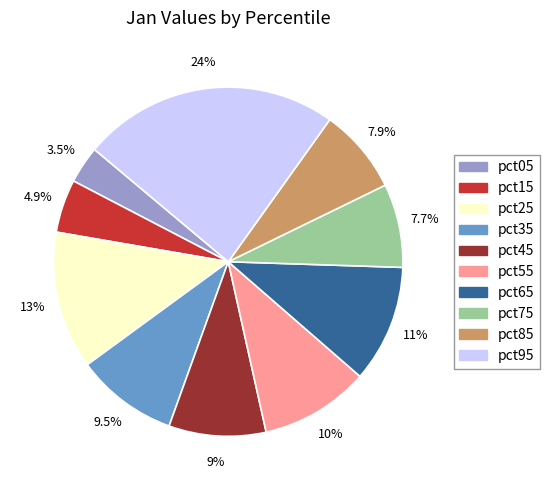

Is there a majority slice in this chart?

No